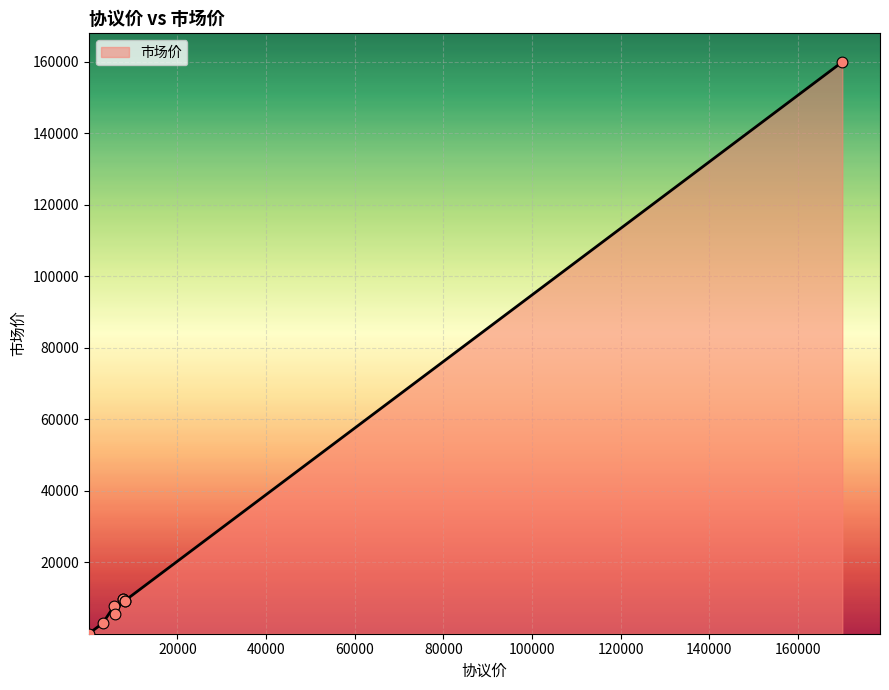

Between 3200 and 8200, which is larger?

8200